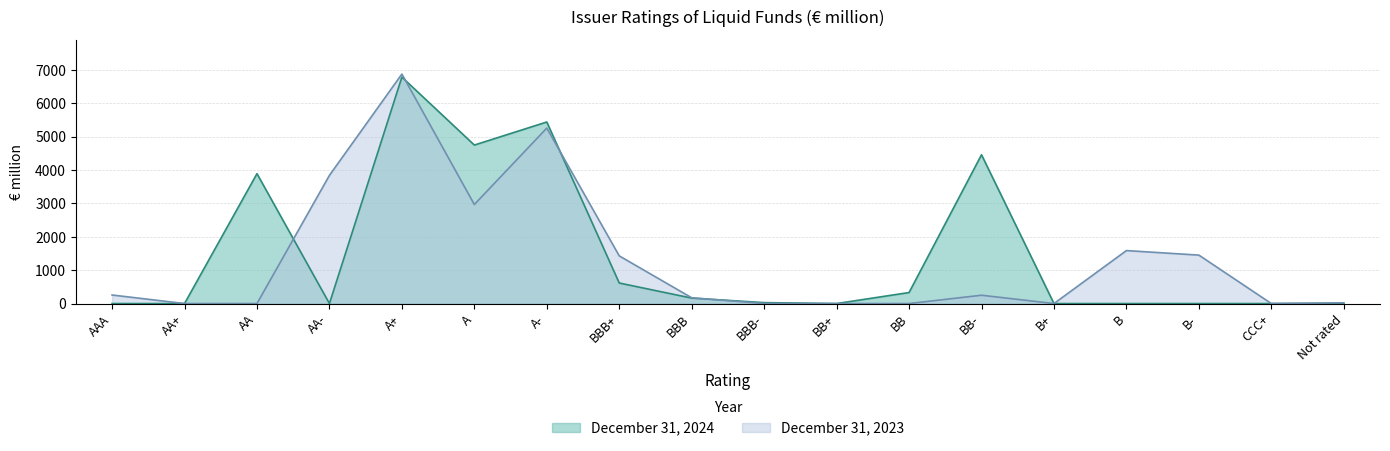

What is the difference between the December 31, 2023 values at BBB+ and AA?

1428